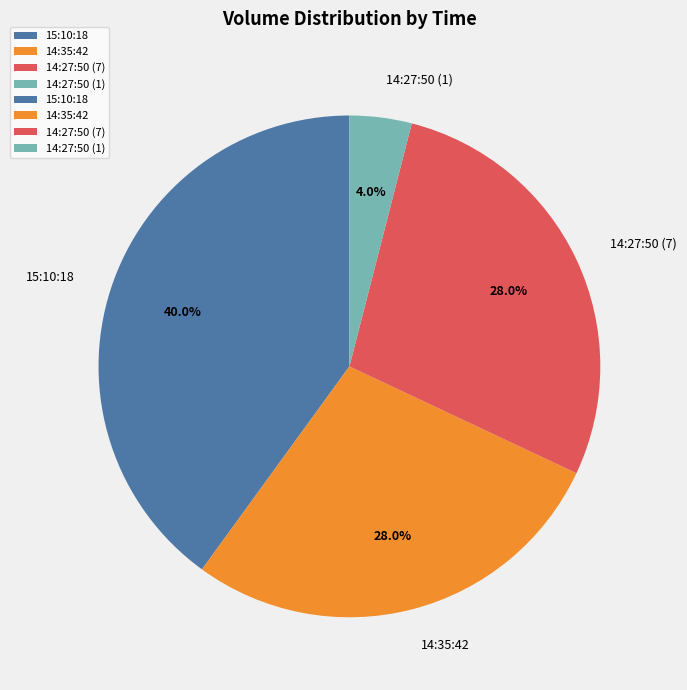

Does any single category account for the majority?

No